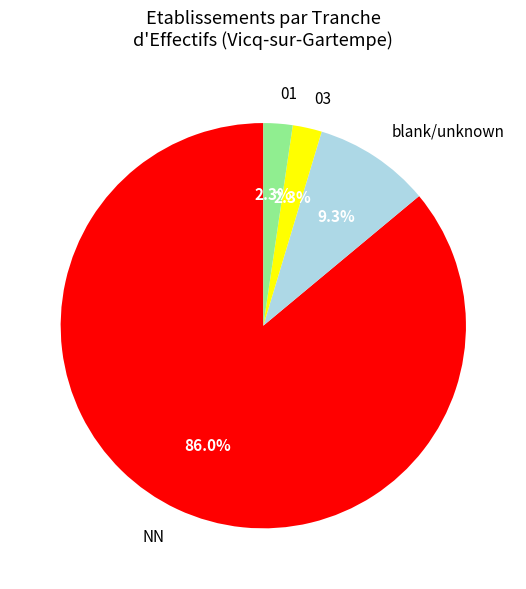

To the nearest percent, what portion does 01 represent?

2%